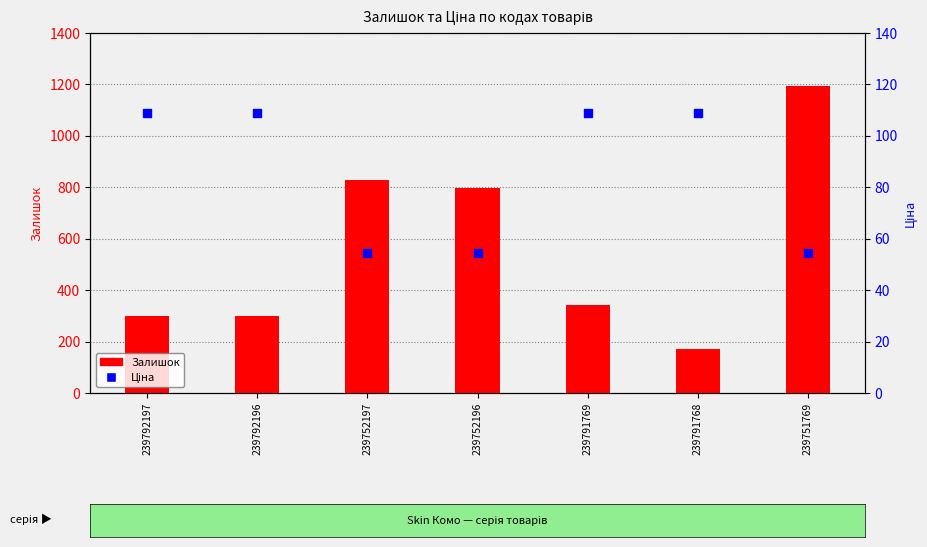

At how many categories does at least one series exceed 1151?

1